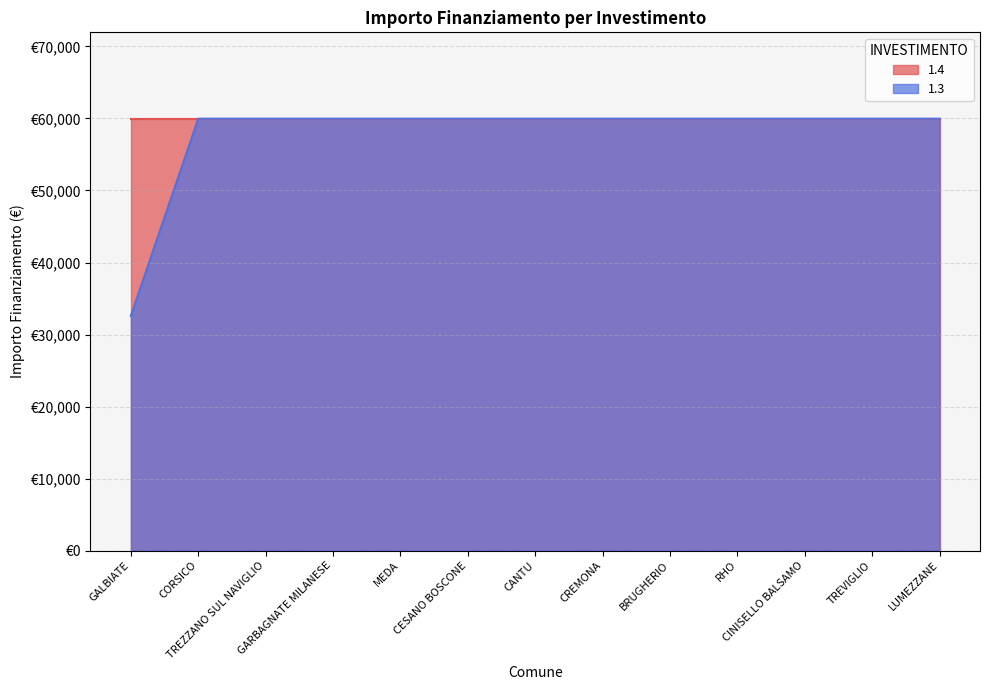

Which label corresponds to the smallest value in the chart?

GALBIATE